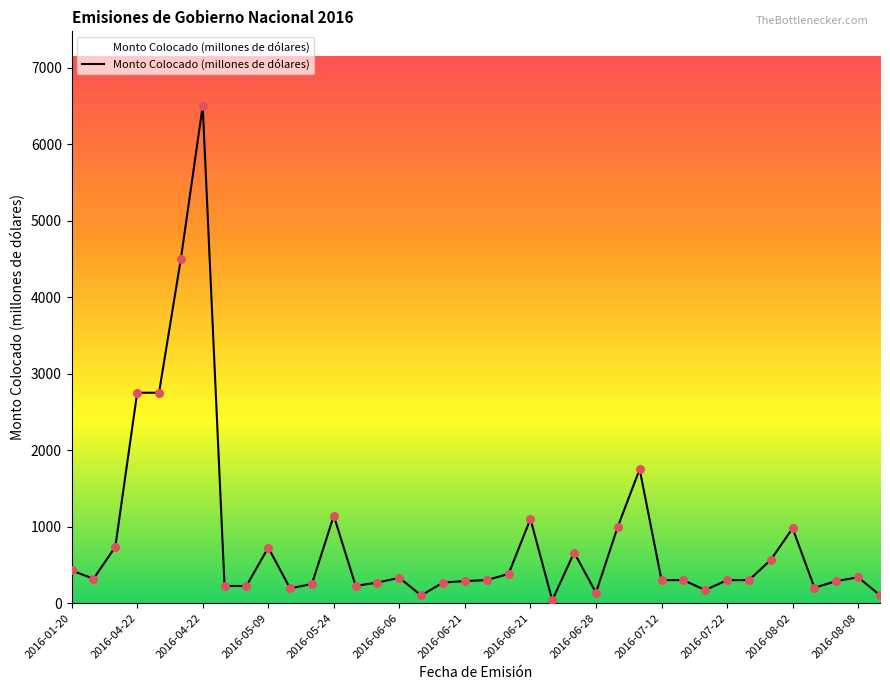

What is the difference between the maximum and minimum values?

6463.1